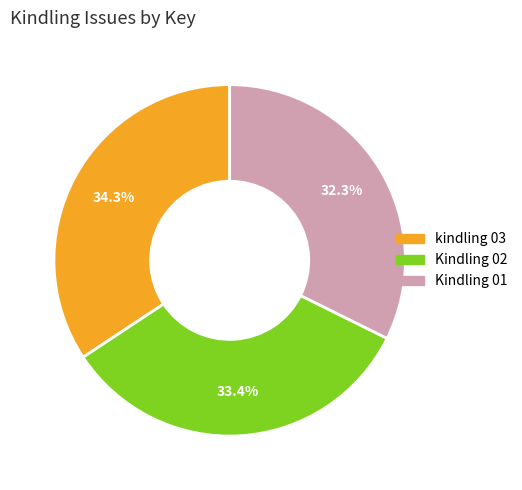

To the nearest percent, what is the difference between the largest and smallest slice percentages?

2%